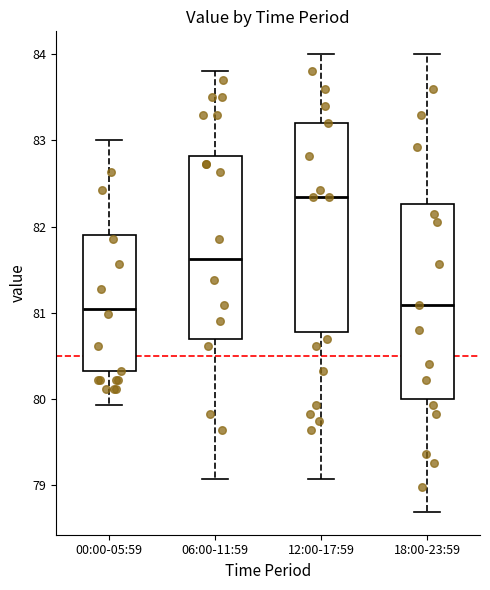

Comparing the boxes themselves (not the whiskers), which one is the tallest?

12:00-17:59